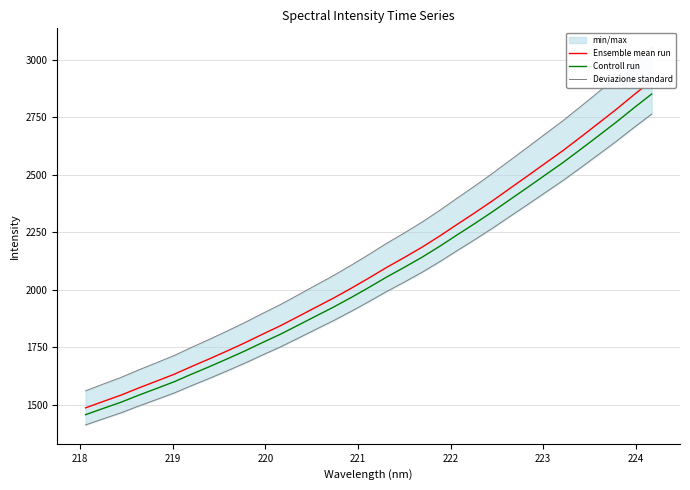

What is the average value of the Controll run series?

2060.3